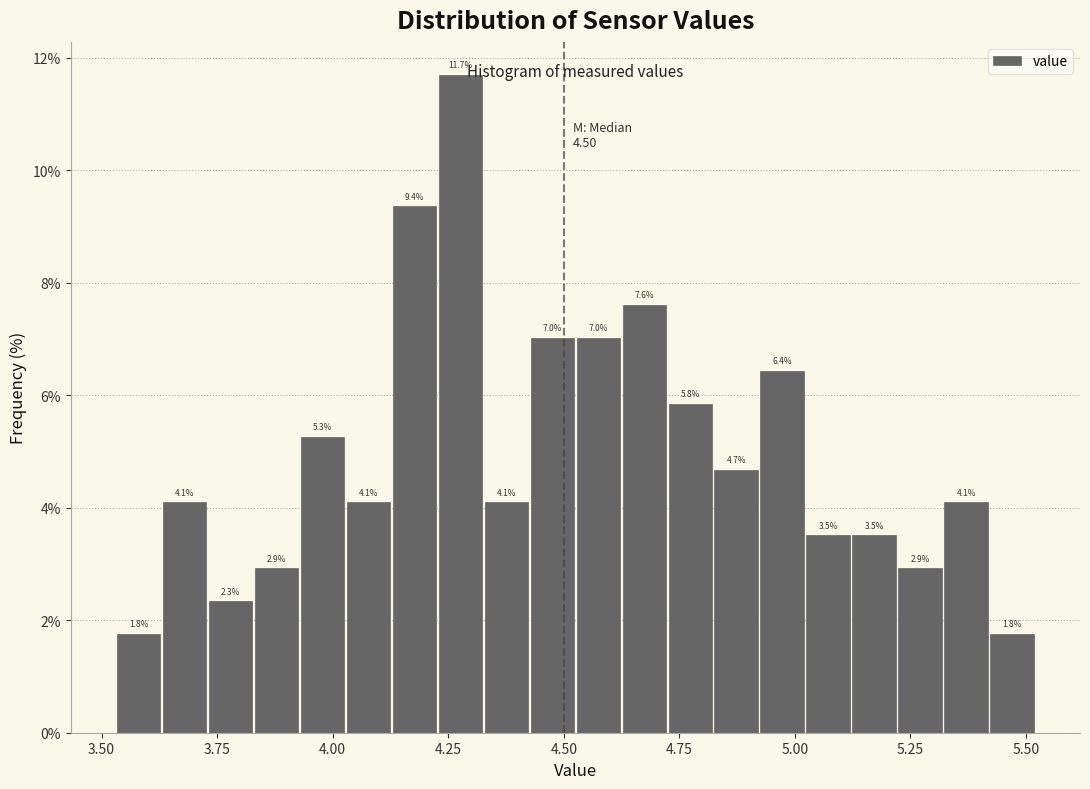

Around what value on the x-axis is the tallest bar? Give the approximate position of its centre, as read against the axis.

4.30